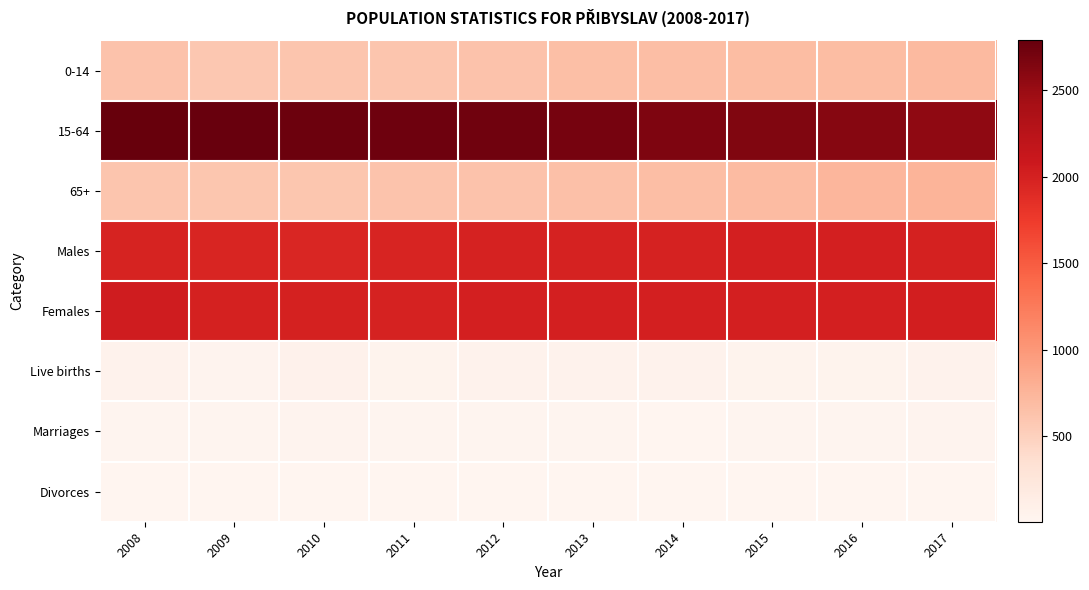

Reading left to right, list all the values displayed in this chart.

0-14: 2008=624	2009=591	2010=608	2011=604	2012=634	2013=659	2014=677	2015=683	2016=682	2017=703
15-64: 2008=2788	2009=2772	2010=2747	2011=2741	2012=2732	2013=2693	2014=2656	2015=2640	2016=2606	2017=2555
65+: 2008=606	2009=594	2010=593	2011=614	2012=634	2013=650	2014=674	2015=697	2016=734	2017=757
Males: 2008=1978	2009=1957	2010=1949	2011=1966	2012=1990	2013=1989	2014=1993	2015=2007	2016=2013	2017=1995
Females: 2008=2040	2009=2000	2010=1999	2011=1993	2012=2010	2013=2013	2014=2014	2015=2013	2016=2009	2017=2020
Live births: 2008=58	2009=36	2010=62	2011=37	2012=58	2013=57	2014=52	2015=46	2016=40	2017=57
Marriages: 2008=16	2009=16	2010=29	2011=17	2012=21	2013=22	2014=14	2015=23	2016=23	2017=31
Divorces: 2008=9	2009=8	2010=4	2011=8	2012=4	2013=14	2014=11	2015=12	2016=6	2017=10